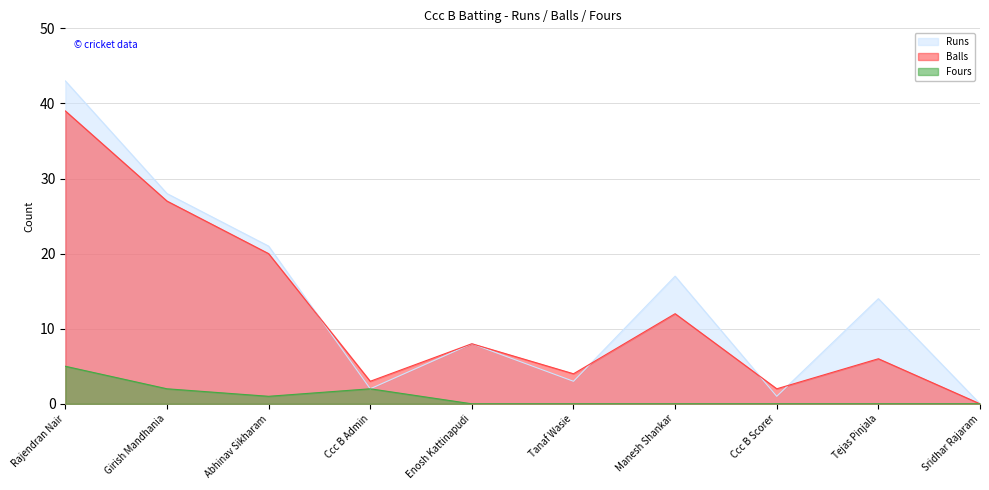

What is the greatest value displayed?

43